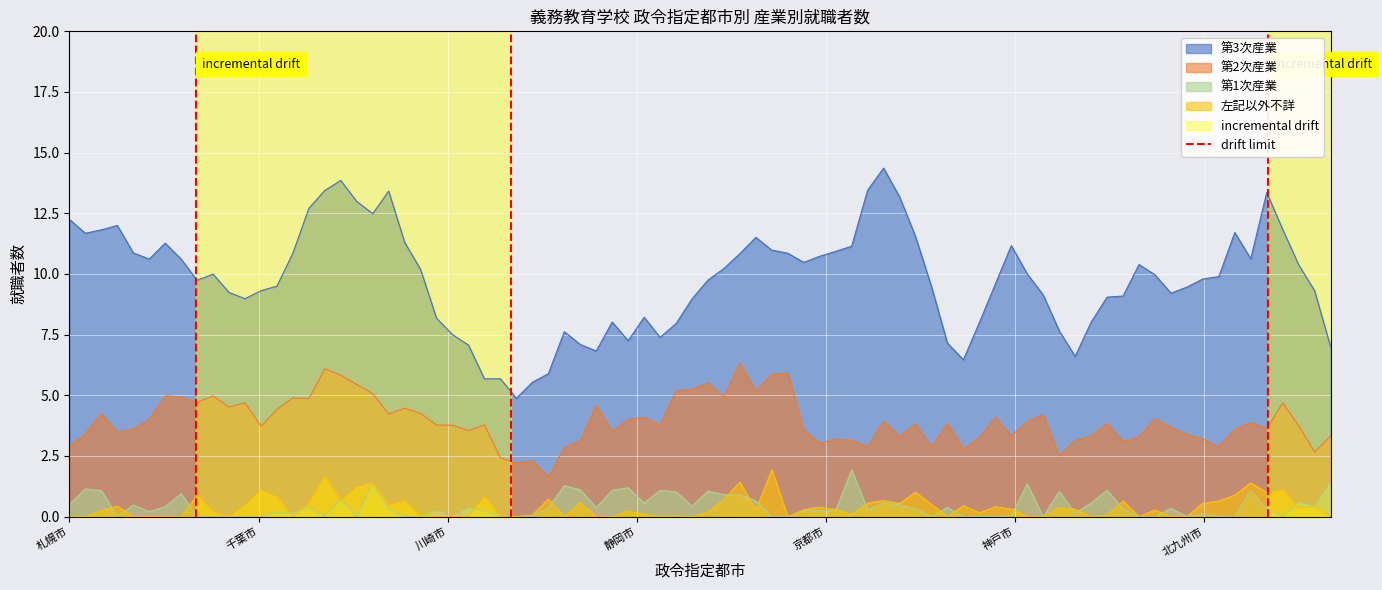

What is the highest value of the 左記以外不詳 series?

1.9